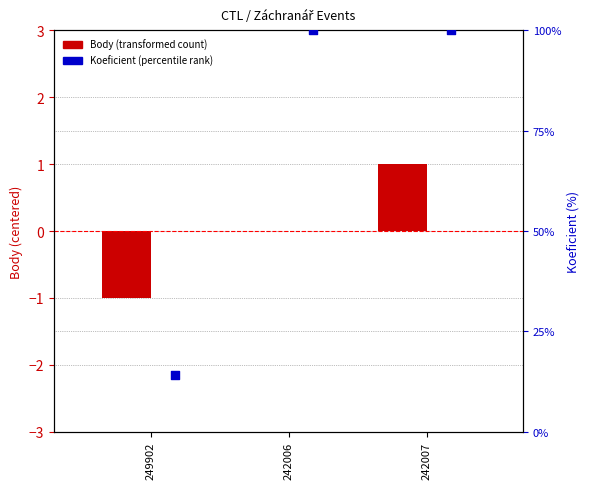

What is the total value across all series at 249902?

13.3